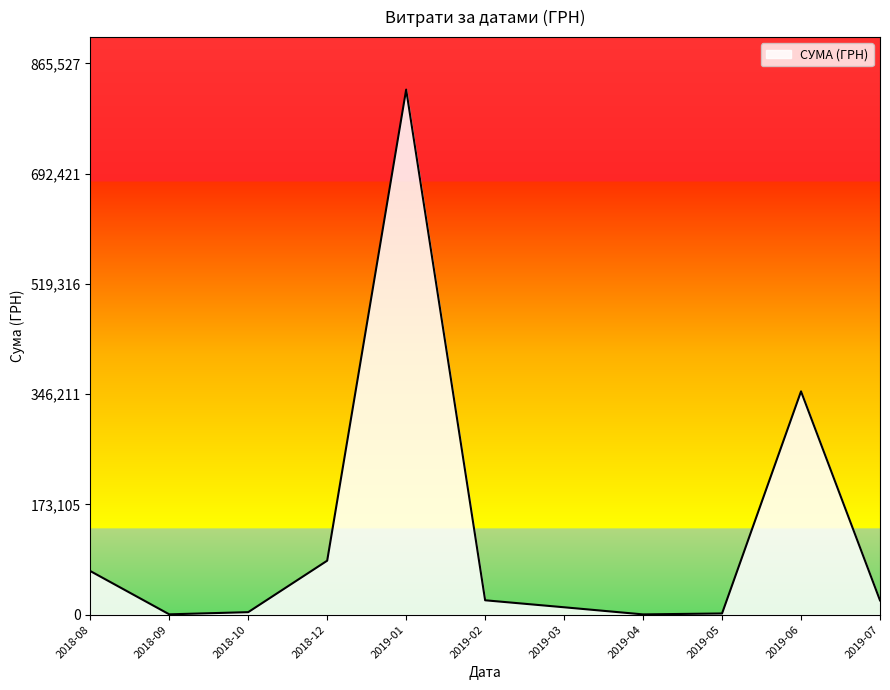

What is the change in value from 2019-01 to 2019-06?

-473738.5